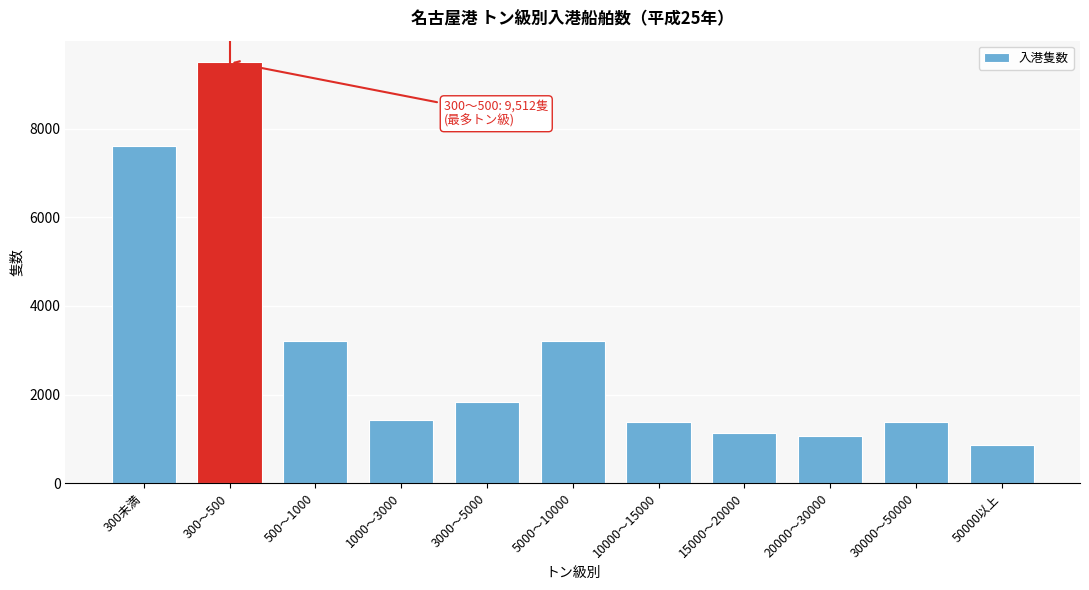

What is the label of the 9th bar from the right?

500～1000